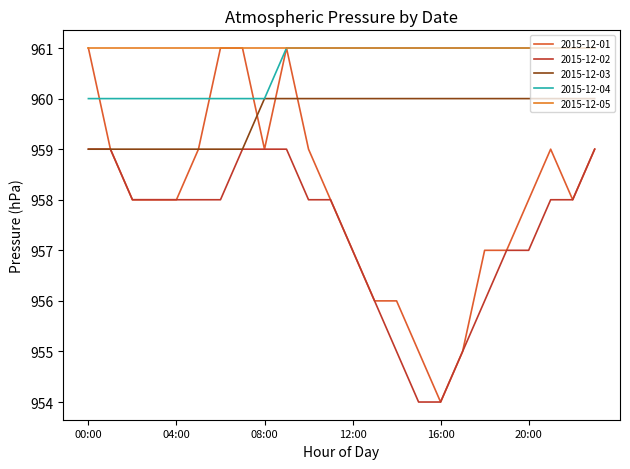

What is the difference between the maximum and minimum values in the 2015-12-02 series?

5